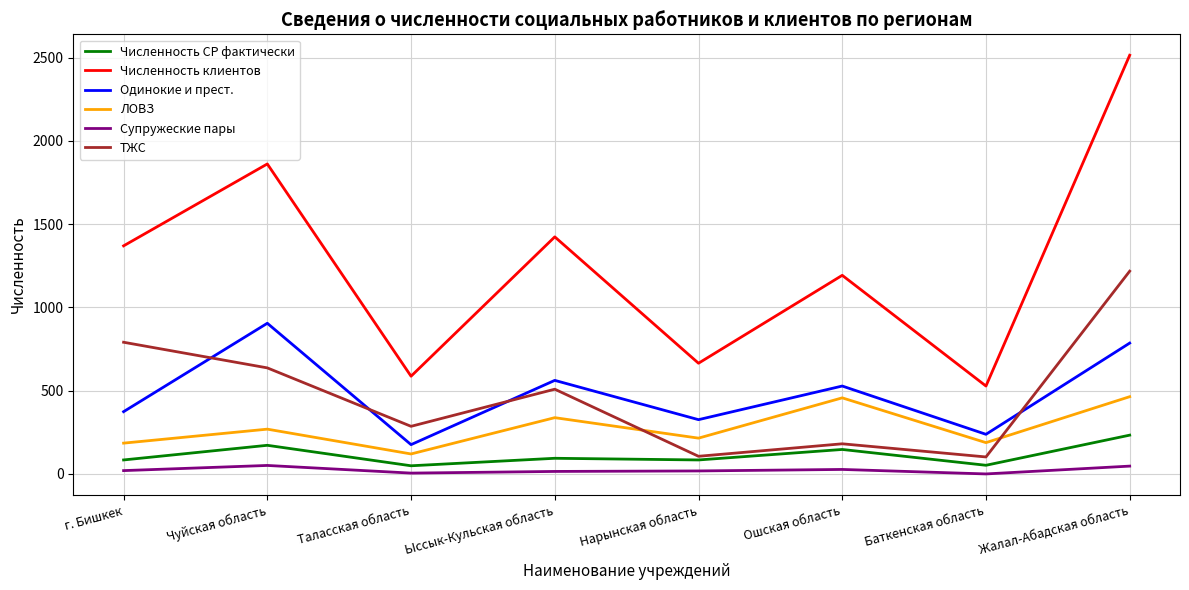

Which series has the largest total across all categories?

Численность клиентов